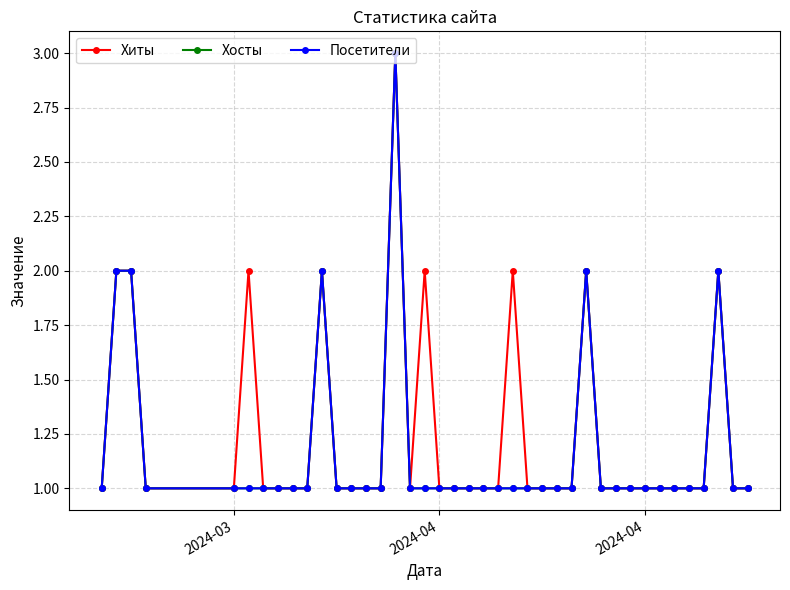

True or false: Хиты and Посетители intersect in this chart.

False